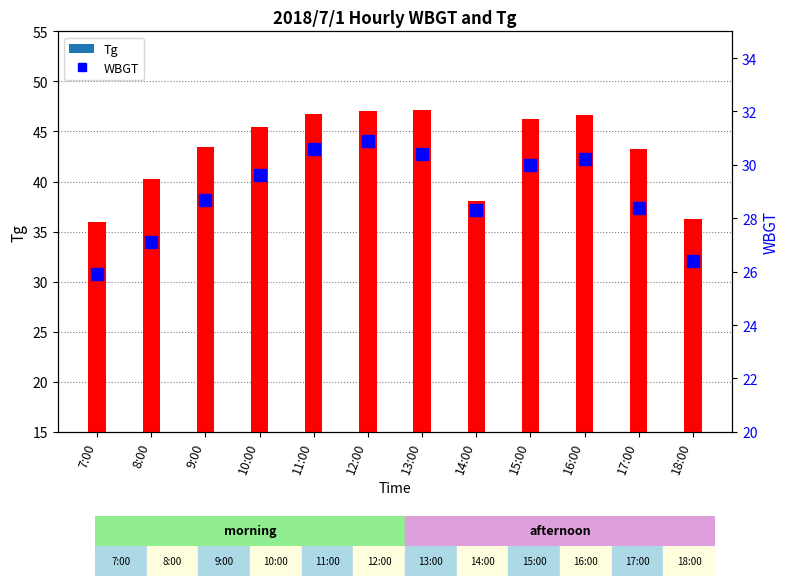

Which label corresponds to the smallest value in the chart?

7:00